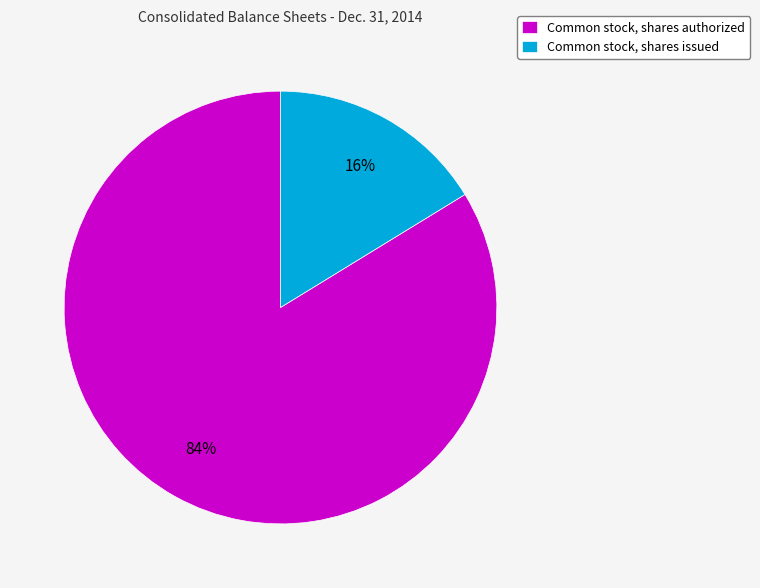

Do Common stock, shares authorized and Common stock, shares issued together represent more than half of the pie?

Yes